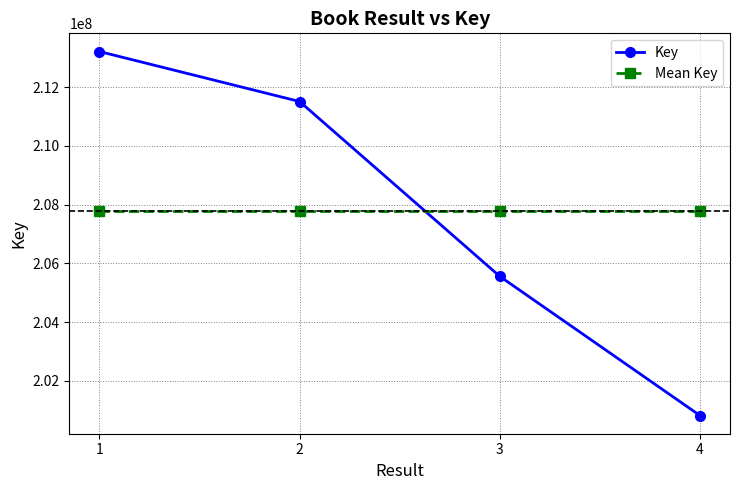

At which label does Key reach its minimum?

4